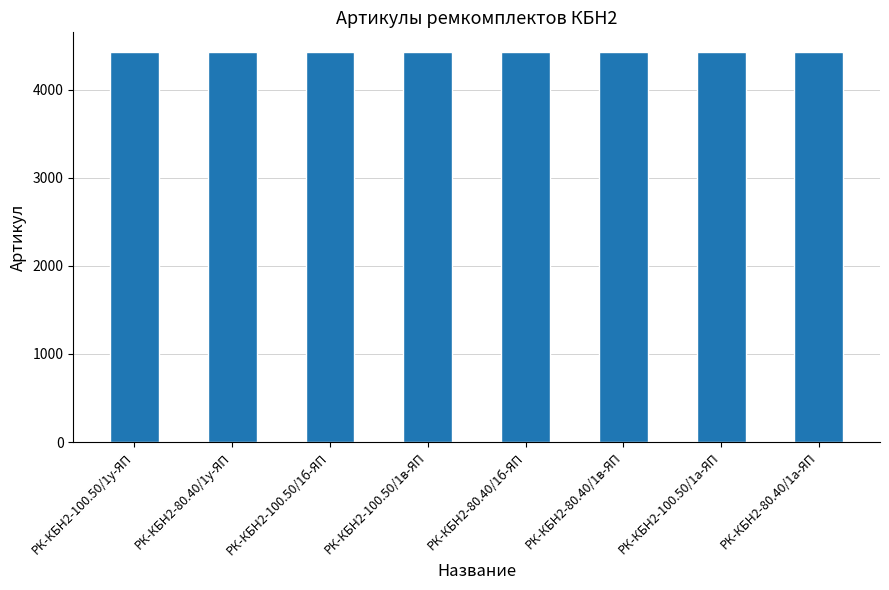

The value at РК-КБН2-100.50/1а-ЯП is 1347. True or false?

False